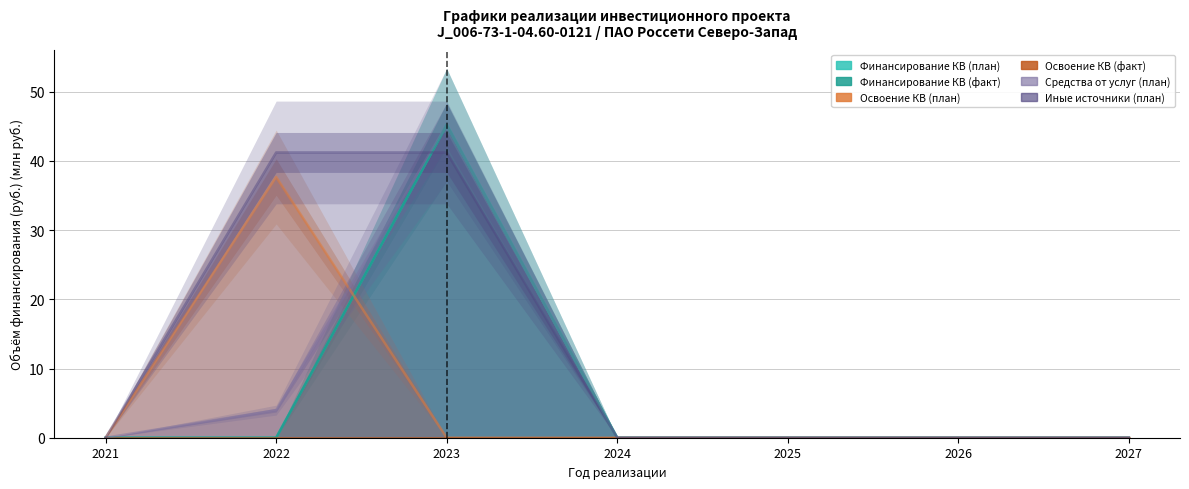

What is the difference between the maximum and second lowest values in the Иные источники (план) series?

41.2